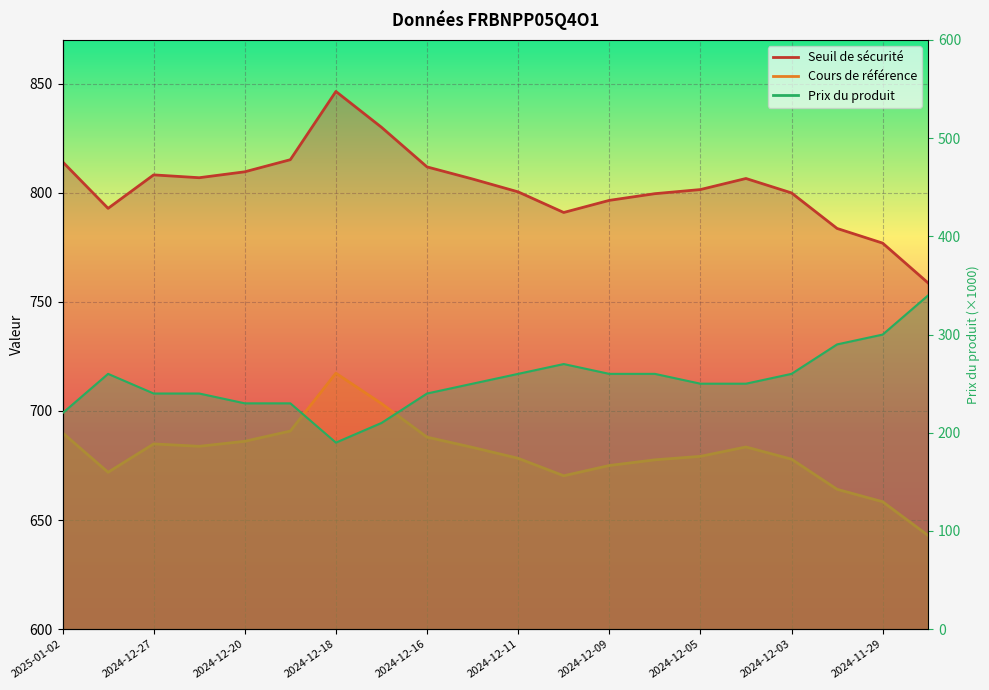

Where is Prix du produit nearest to the value 265?

2024-12-30